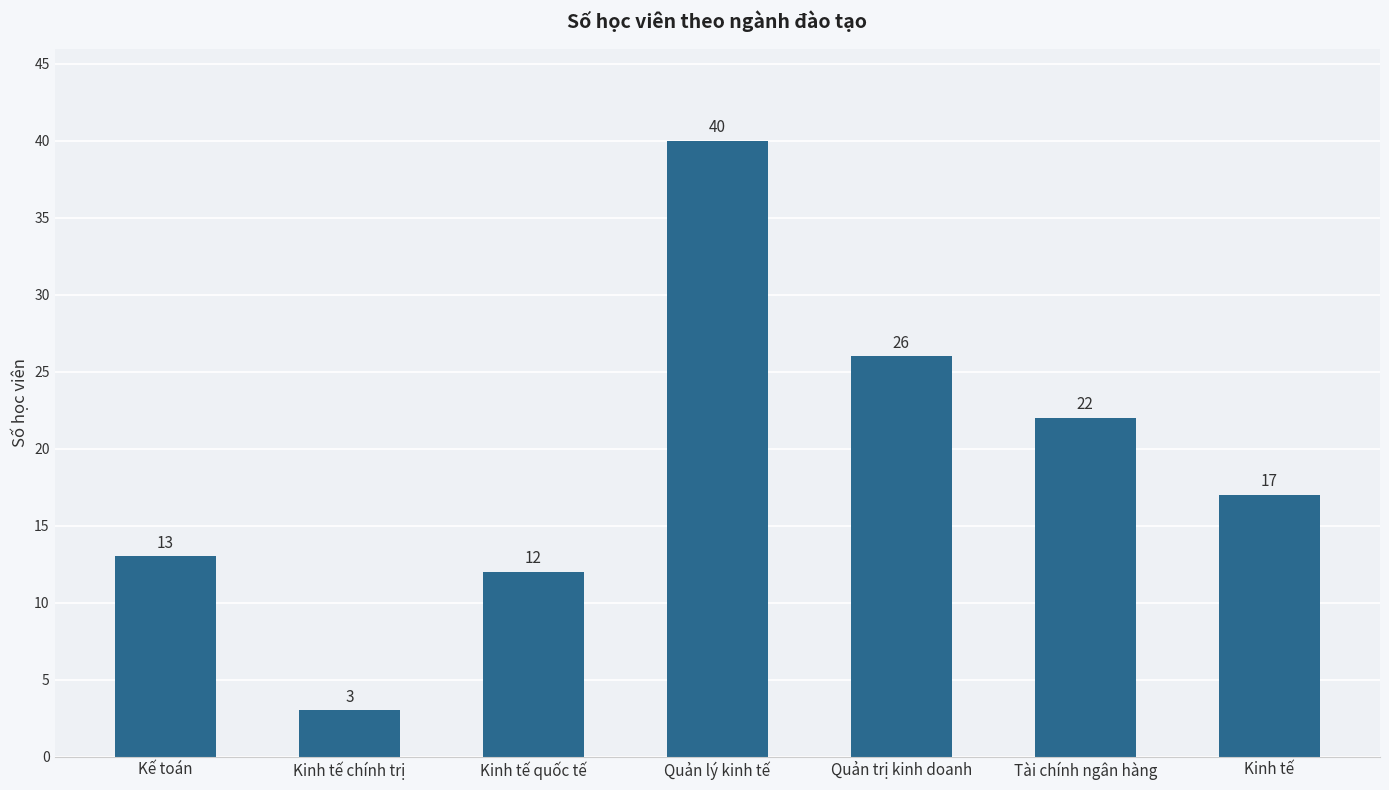

How many distinct data groups are displayed?

1